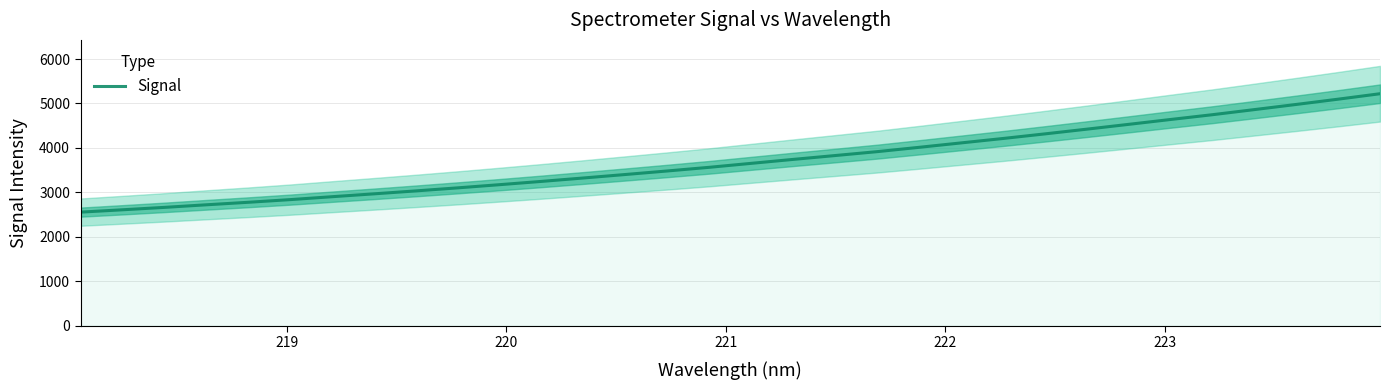

What is the lowest value of the Signal series?

2556.3